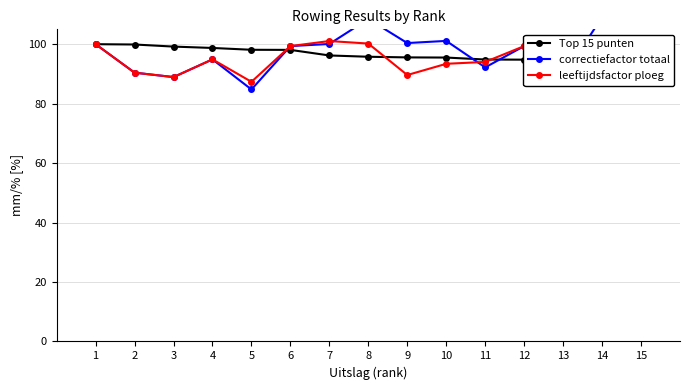

At which category does the chart reach its minimum across all series?

5